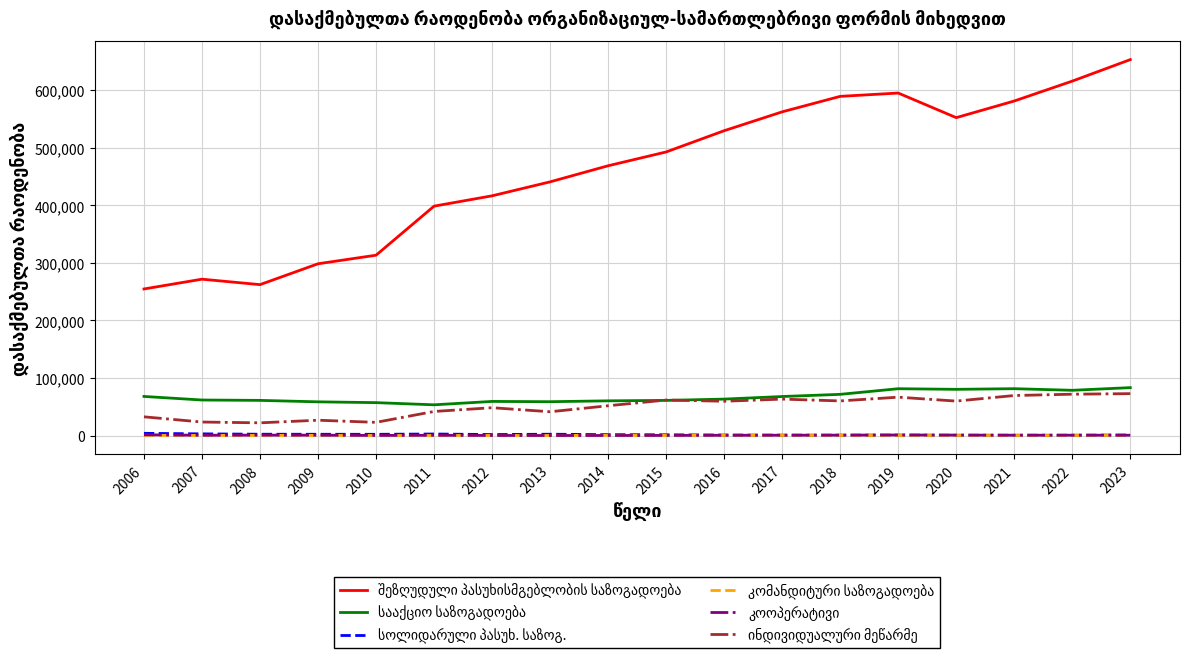

What is the maximum value shown in the chart?

653551